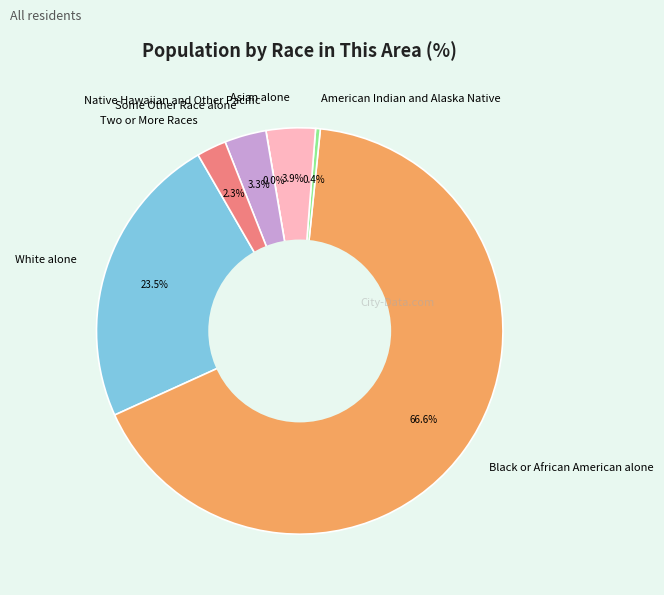

The Black or African American alone slice represents 55% of the pie. True or false?

False